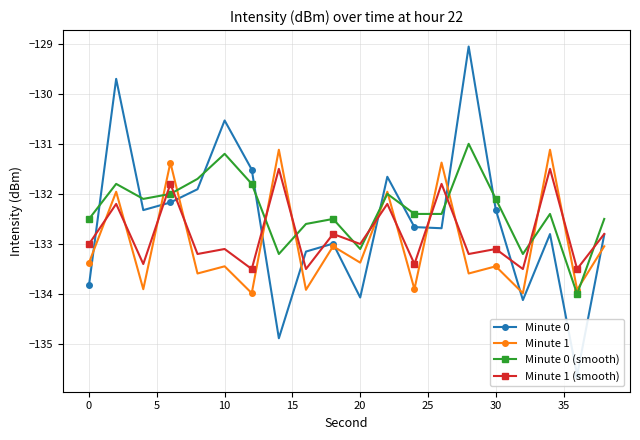

How many series are shown in this chart?

4